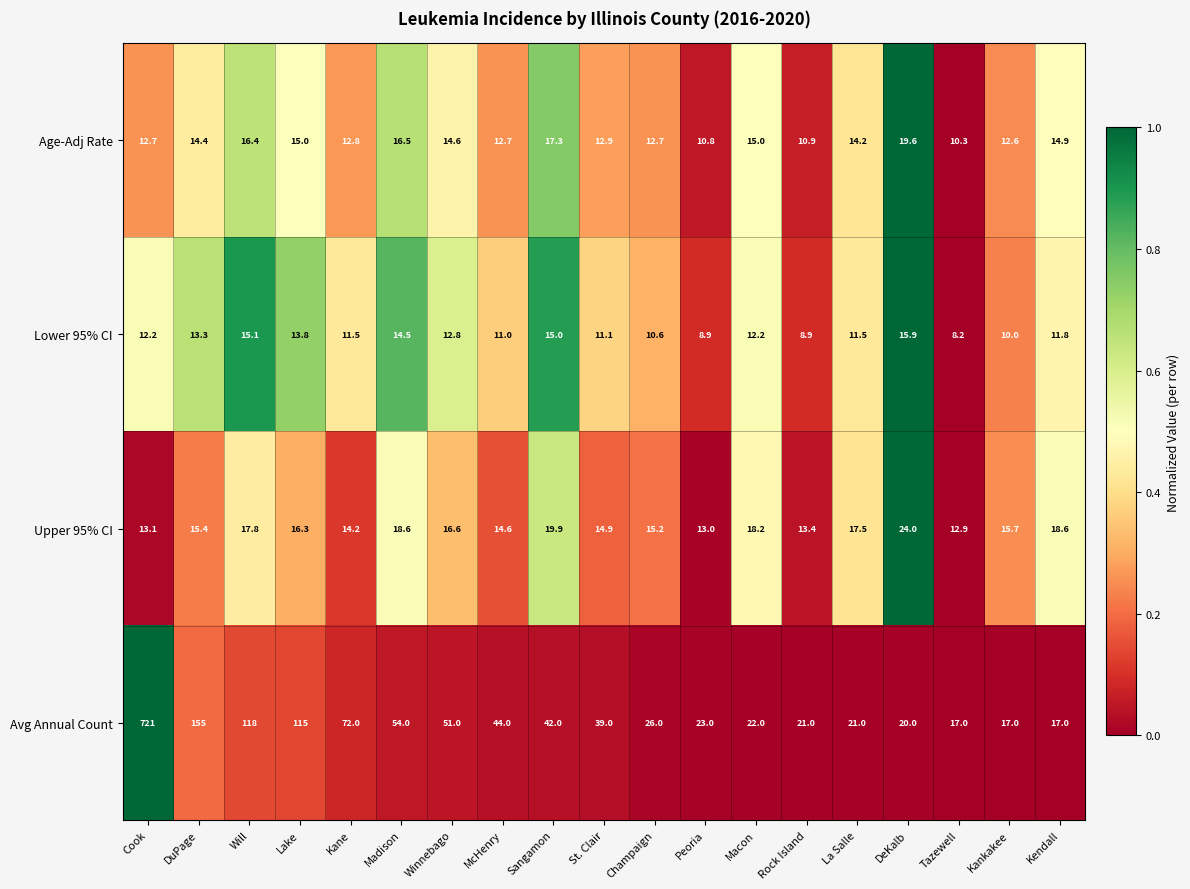

What is the minimum value for Age-Adj Rate?

10.3